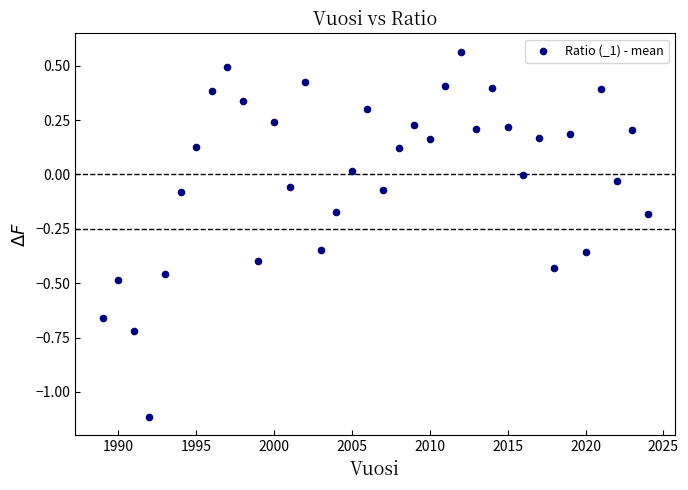

What is the range of X values (max minus min)?

35.0